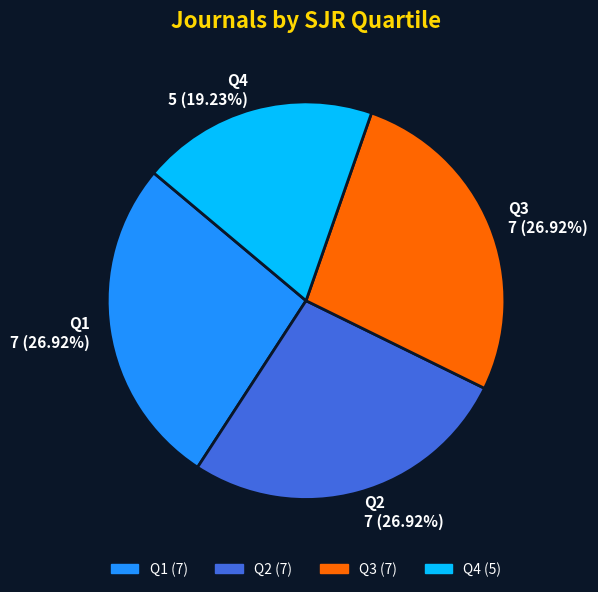

What is the total percentage of Q1 and Q4?

46.2%